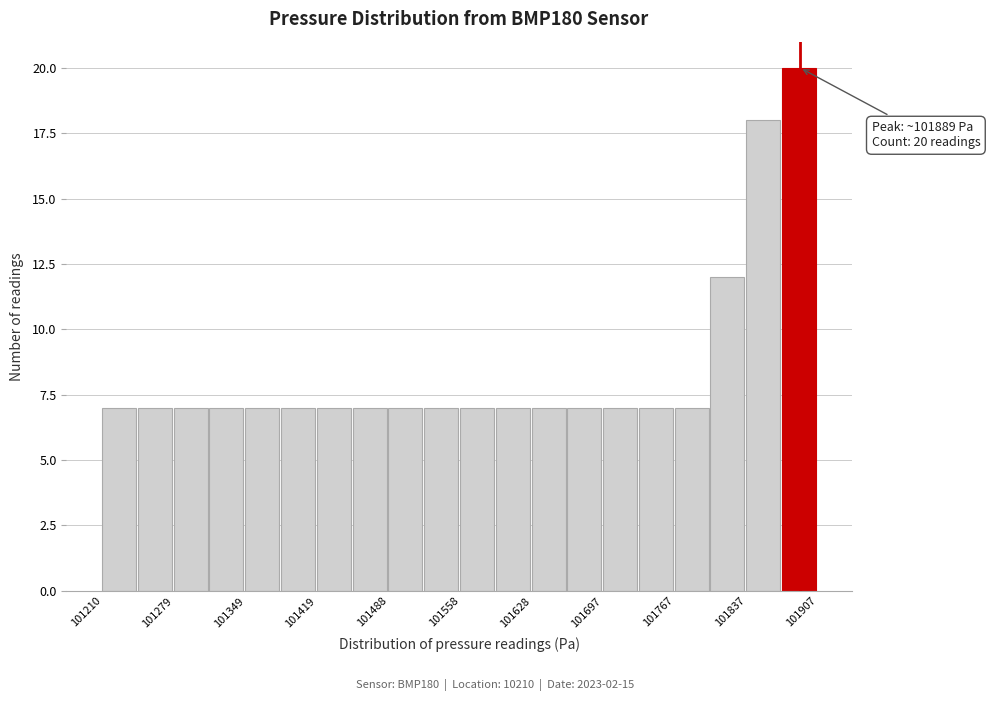

Around what value on the x-axis is the tallest bar? Give the approximate position of its centre, as read against the axis.

101890